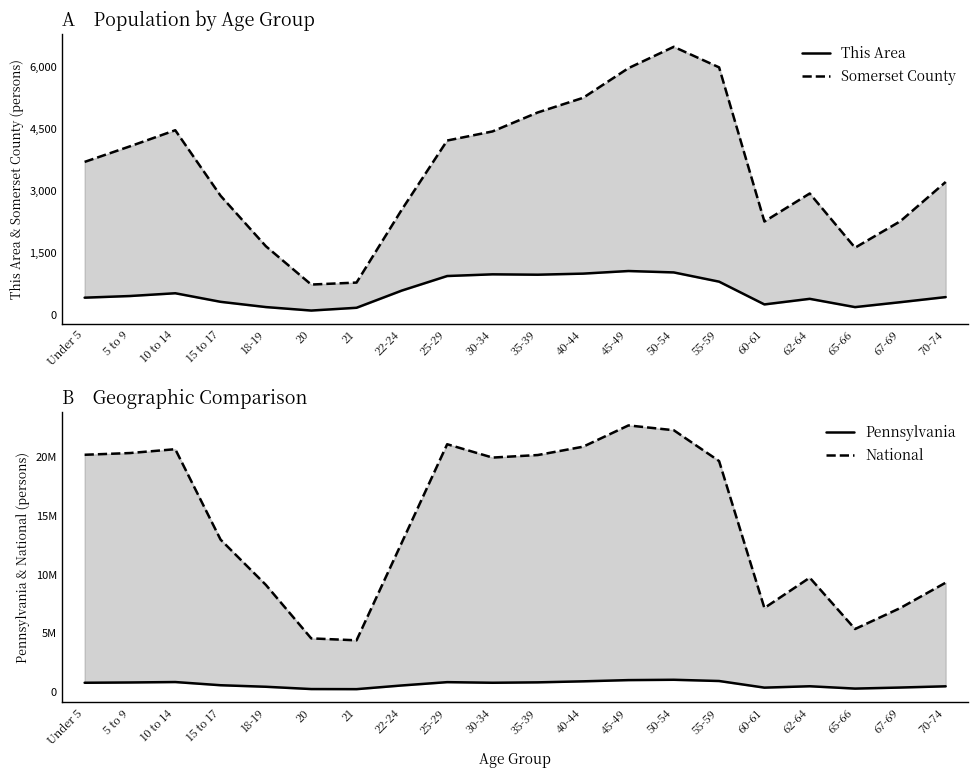

What is the difference between the This Area values at 15 to 17 and 40-44?

681